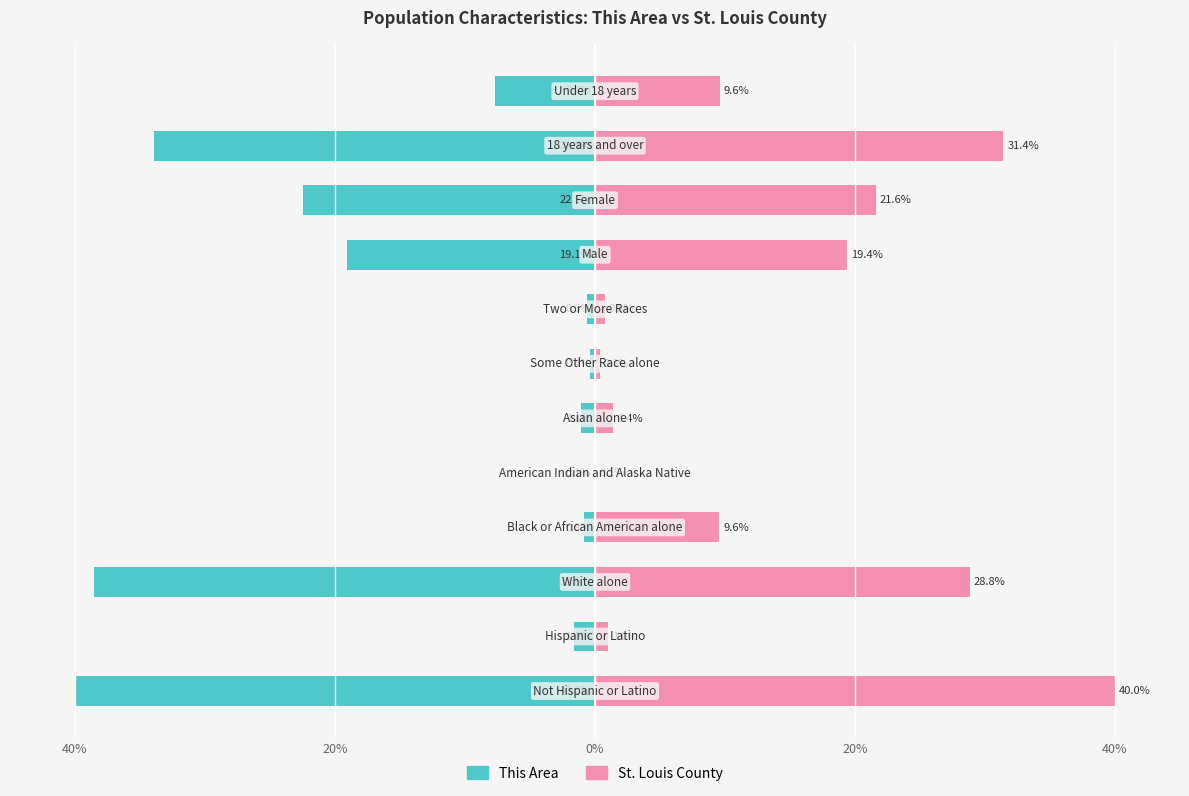

Is it true that St. Louis County equals 28.8 at 0%?

True